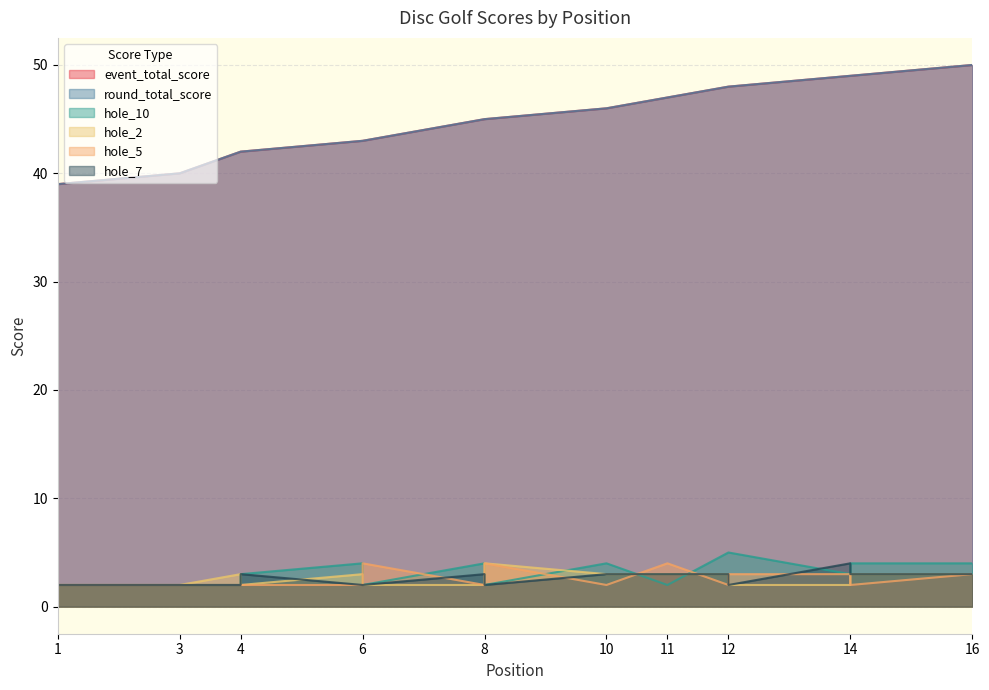

True or false: hole_5 has a value of 4 at 8.

True